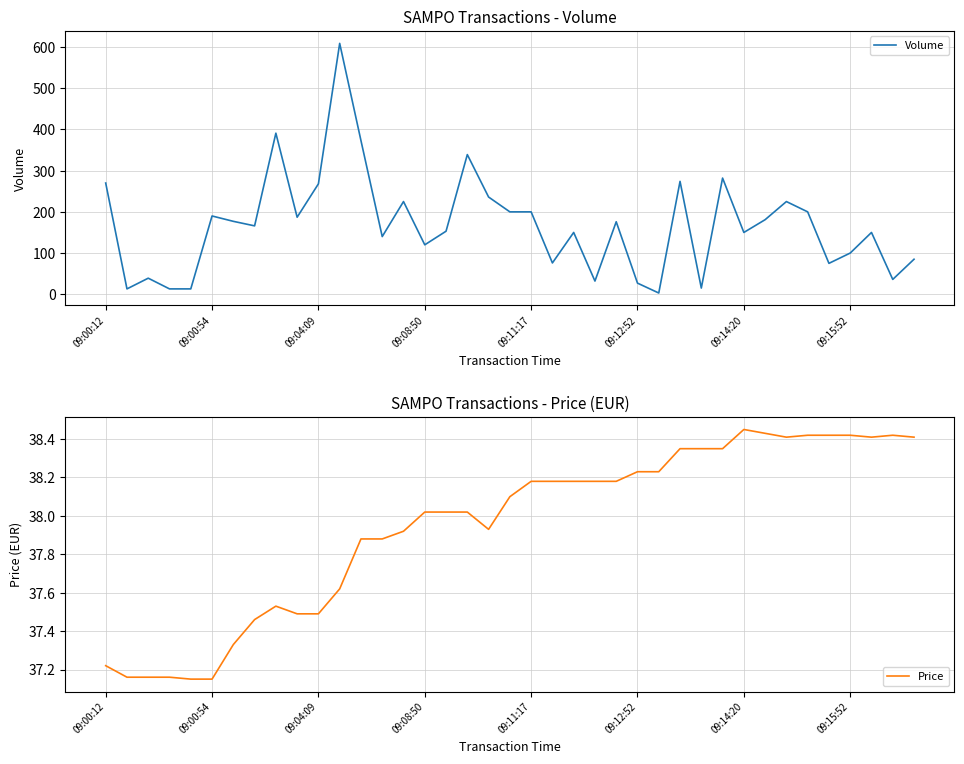

Does the chart have visible grid lines?

Yes